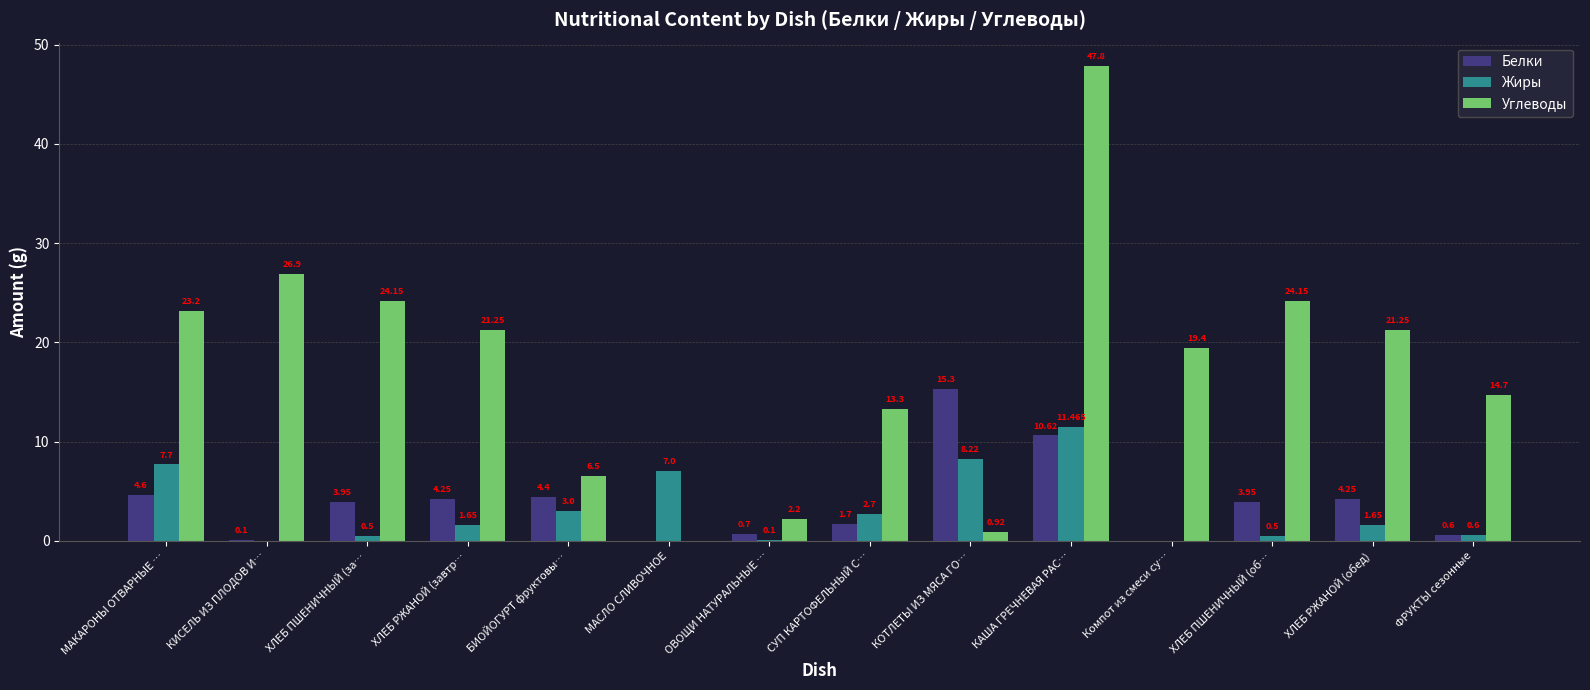

At which category is the sum across all series the highest?

КАША ГРЕЧНЕВАЯ РАС…